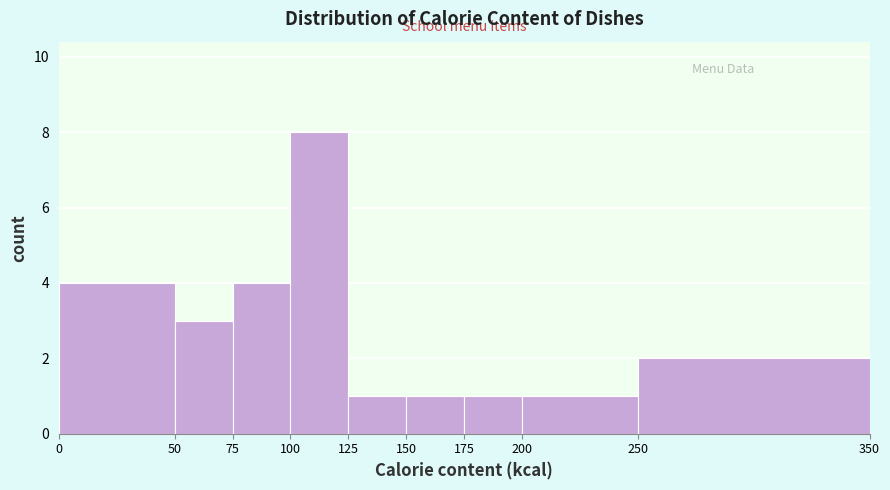

How tall is the bar that spans 100 to 125 on the x-axis? The values are not printed on the chart, so give them approximately, as read against the axis.

8